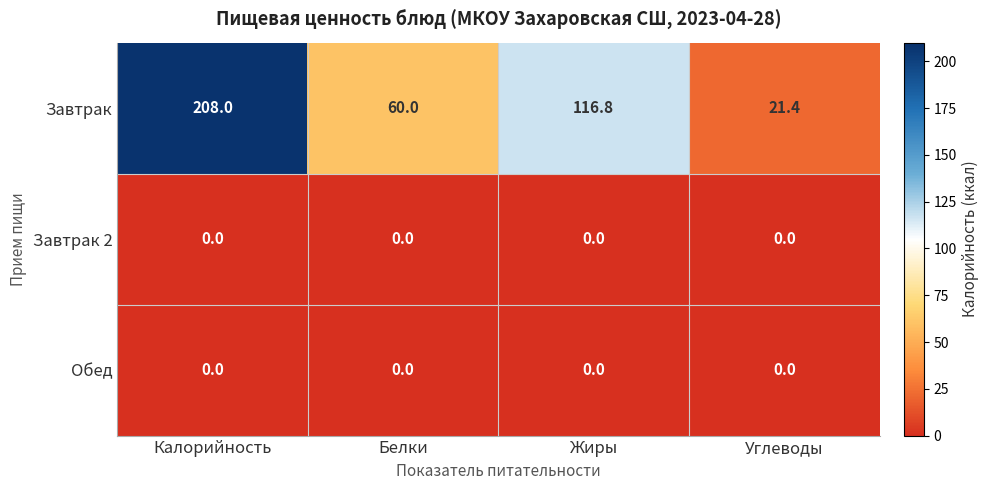

At which category is the sum across all series the highest?

Калорийность